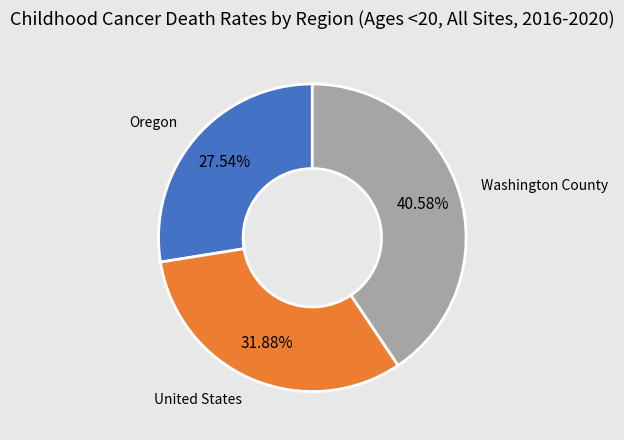

How many slices are in this pie chart?

3